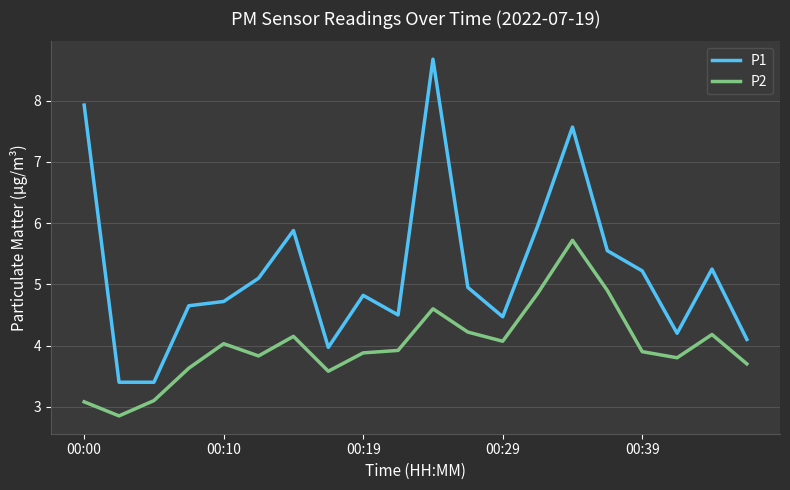

Which series has the widest spread of values?

P1